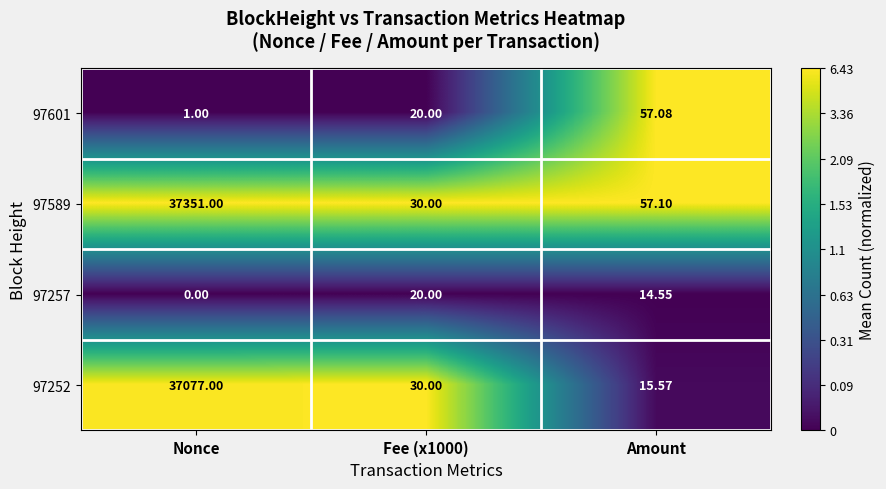

At which category does the chart reach its minimum across all series?

Nonce